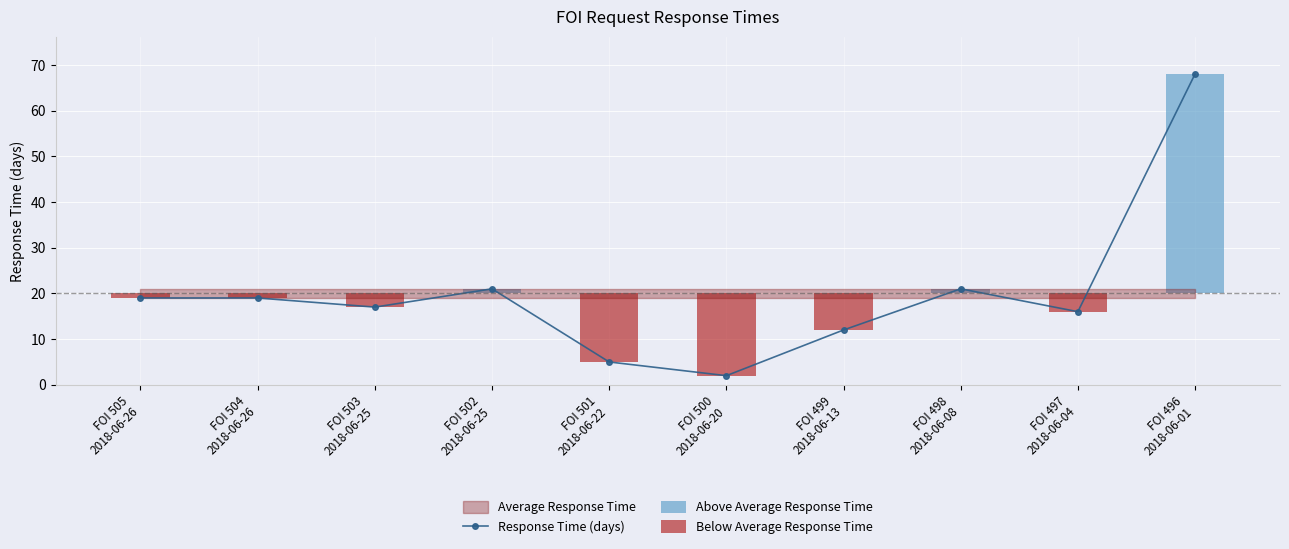

The value of Response Time (days) at FOI 498
2018-06-08 is 21. True or false?

True